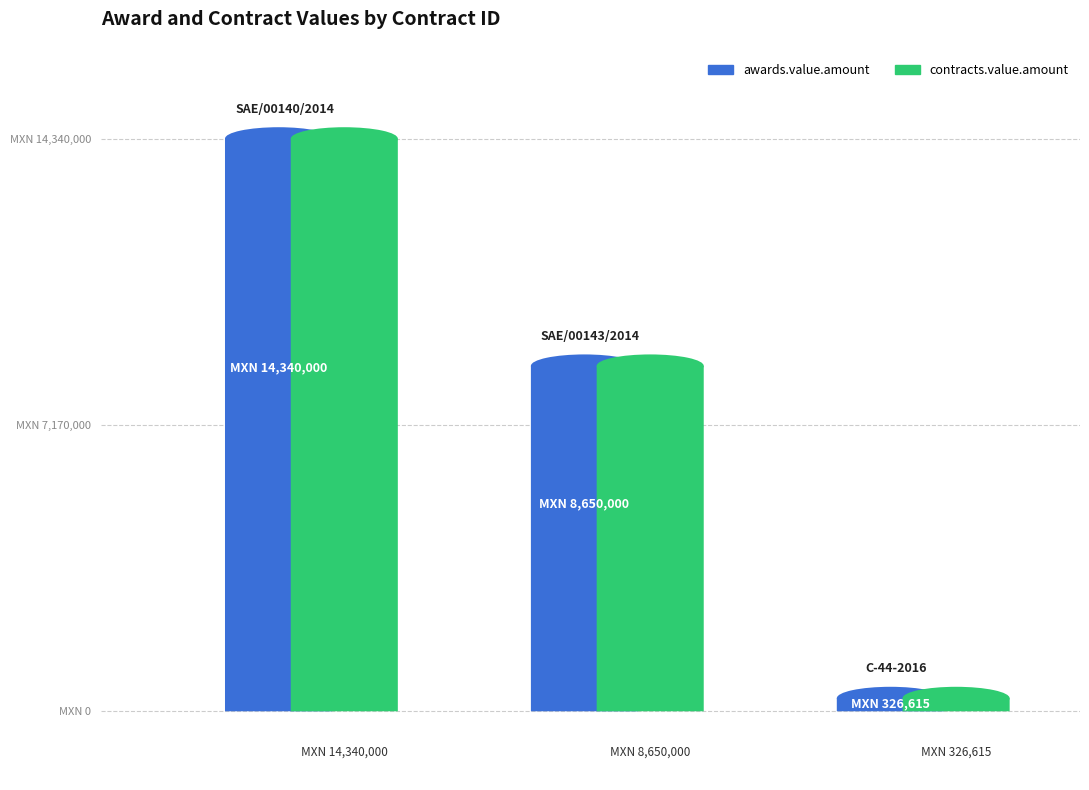

What is the difference between the second highest and minimum values in the contracts.value.amount series?

8323385